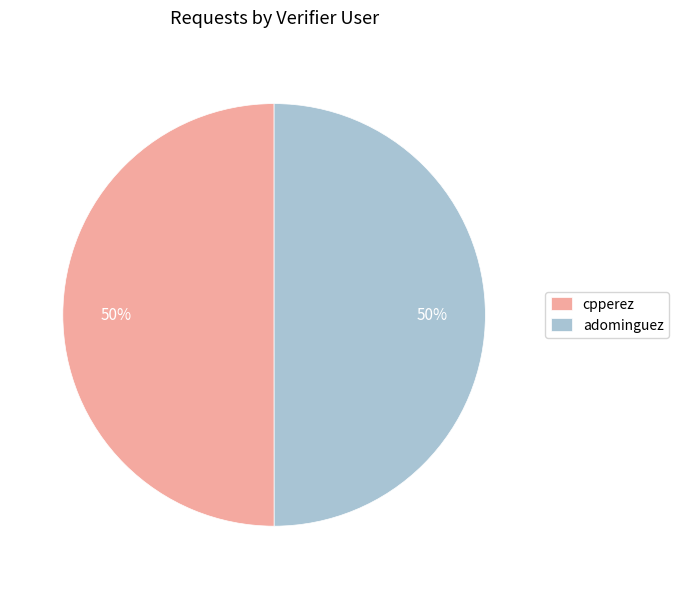

Do adominguez and cpperez together represent more than half of the pie?

Yes